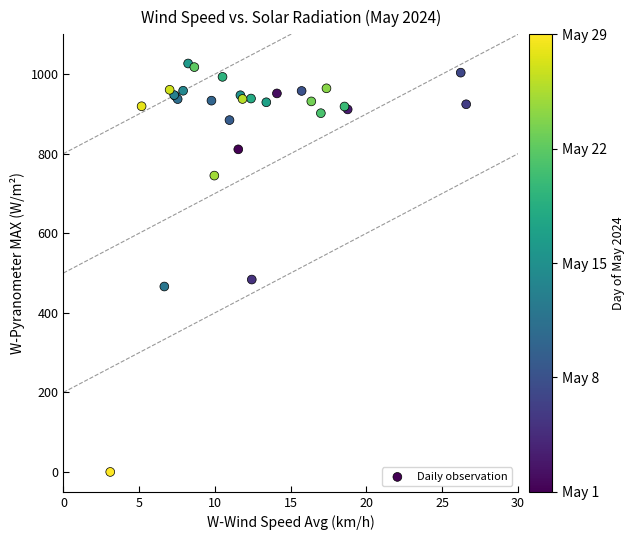

What Y value in the scatter plot is closest to 513?

483.6